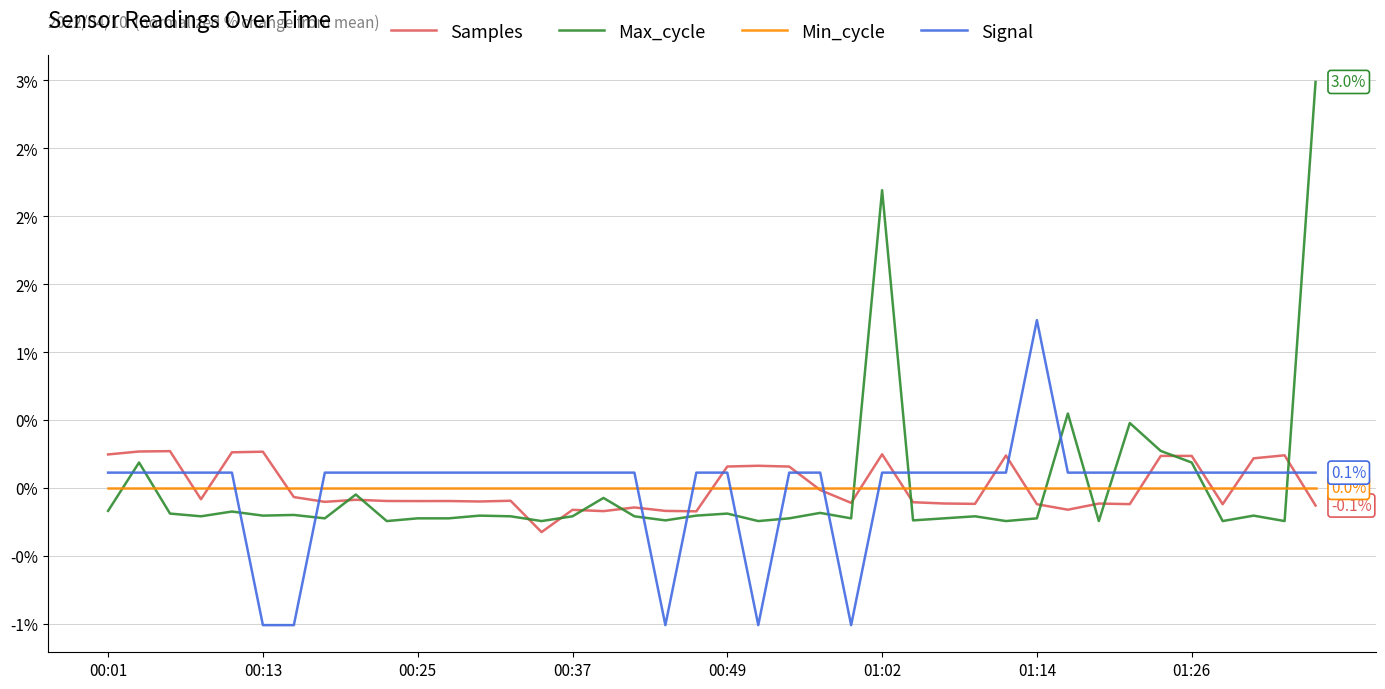

In Signal, how many points are lower than both neighbors (excluding endpoints)?

3